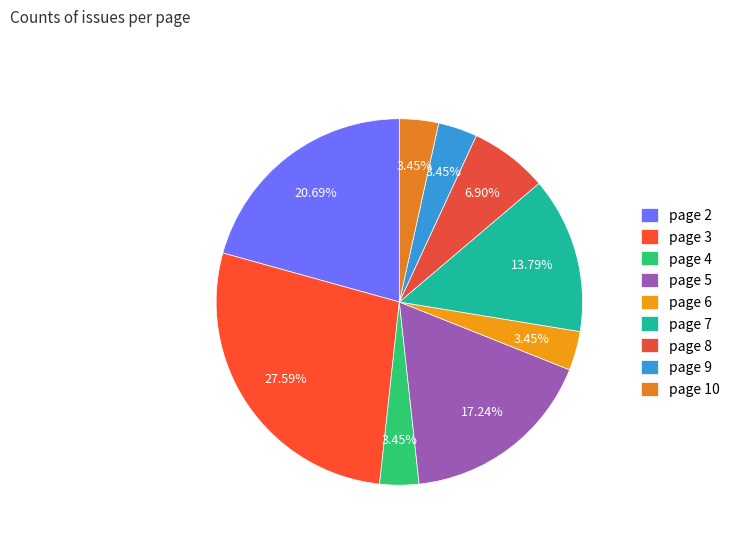

The page 7 slice represents 14% of the pie. True or false?

True